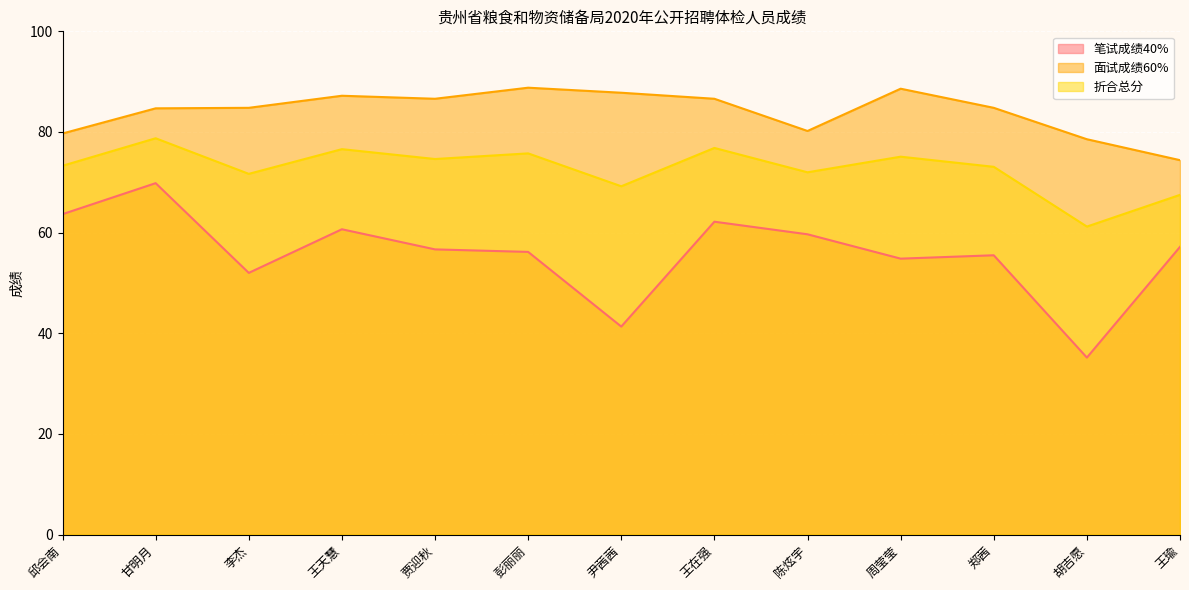

What is the sum of all 笔试成绩40% values?

724.9